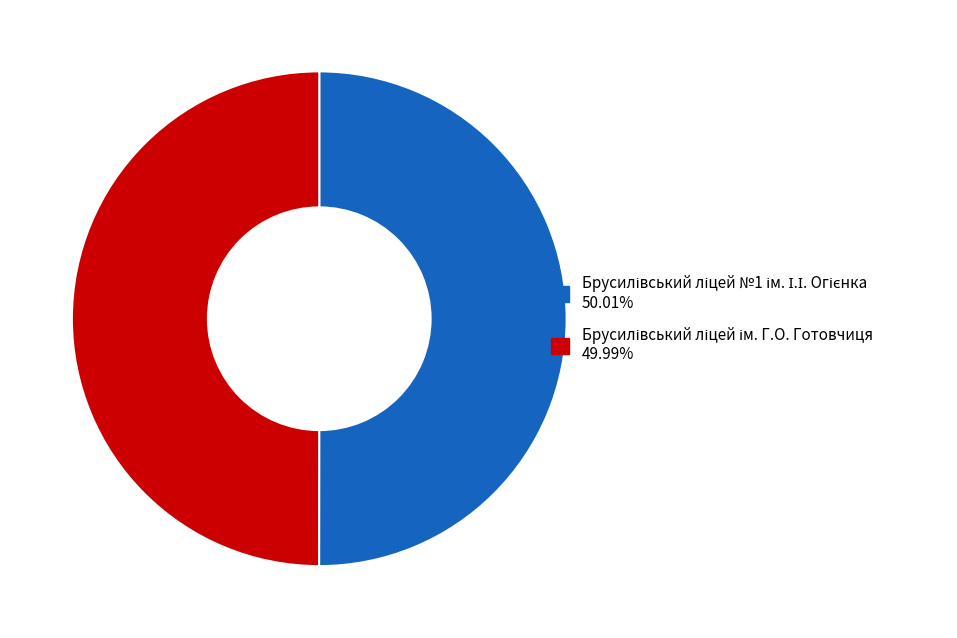

Does Брусилівський ліцей №1 ім. І.І. Огієнка account for over 50% of the chart?

Yes